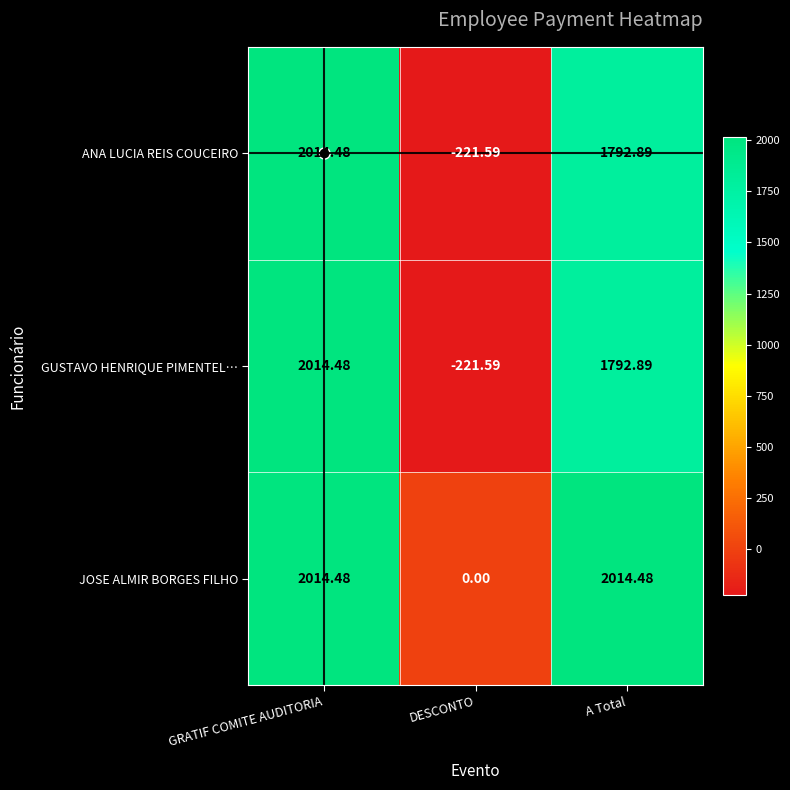

Which series has the largest total across all categories?

JOSE ALMIR BORGES FILHO